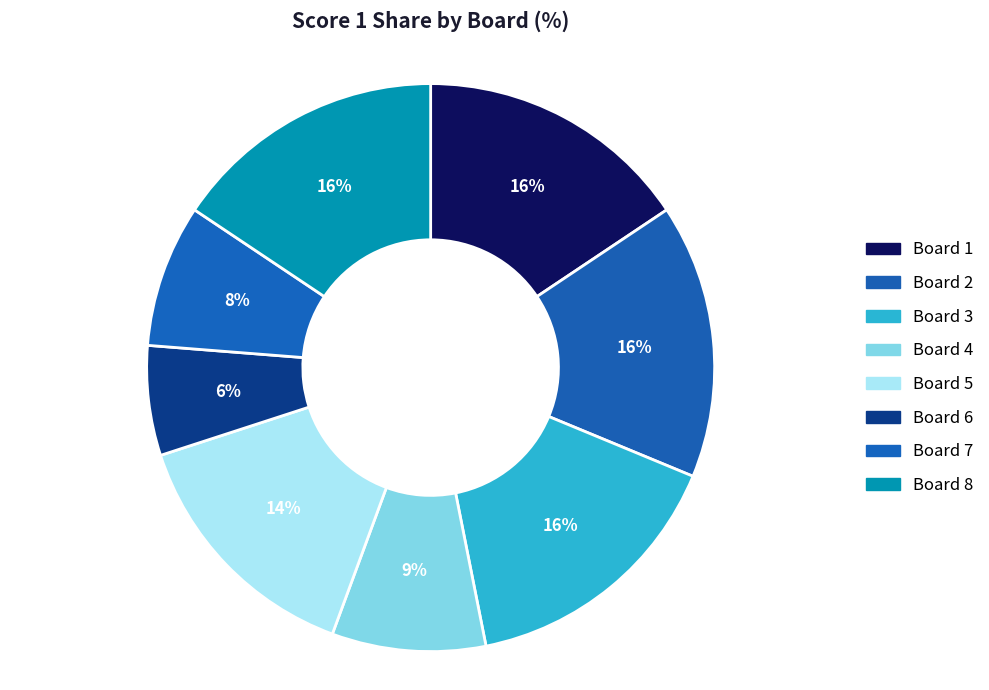

How many slices are in this pie chart?

8